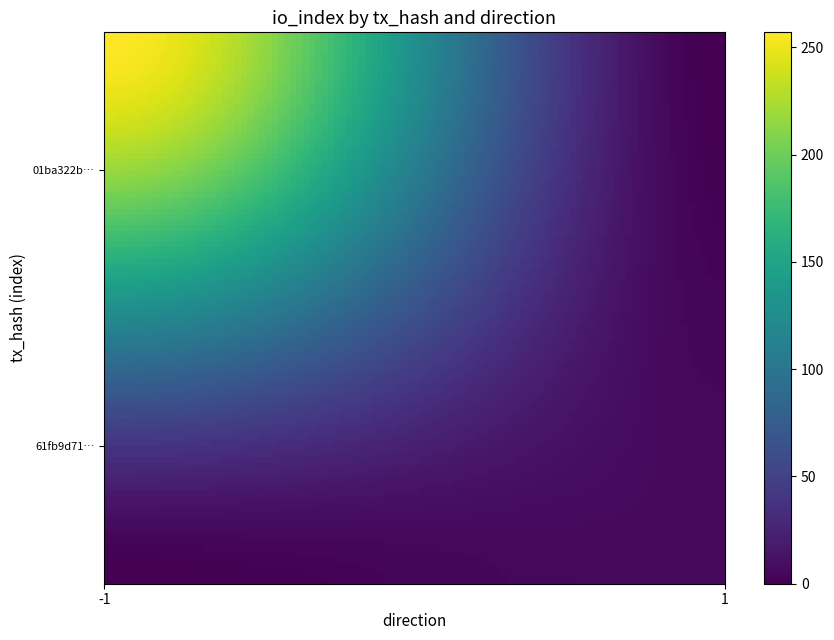

What is the greatest value displayed?

257